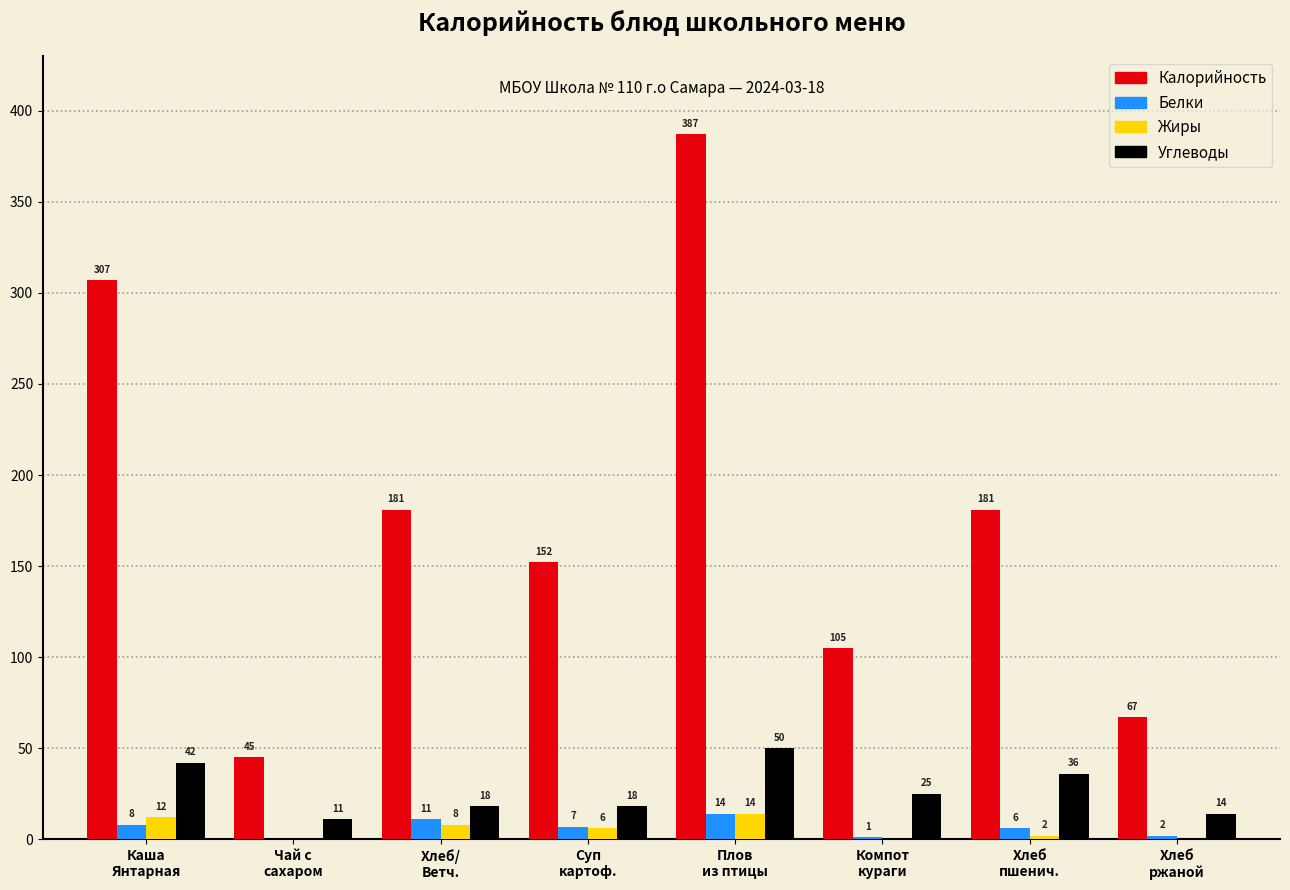

What is the maximum value for Углеводы?

50